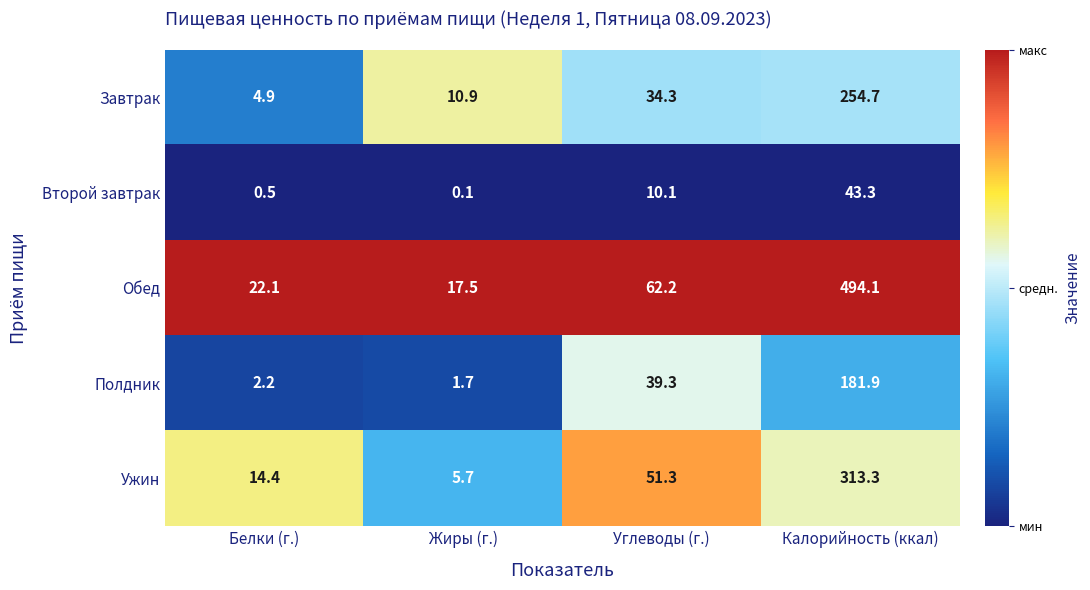

What is the maximum value shown in the chart?

494.1